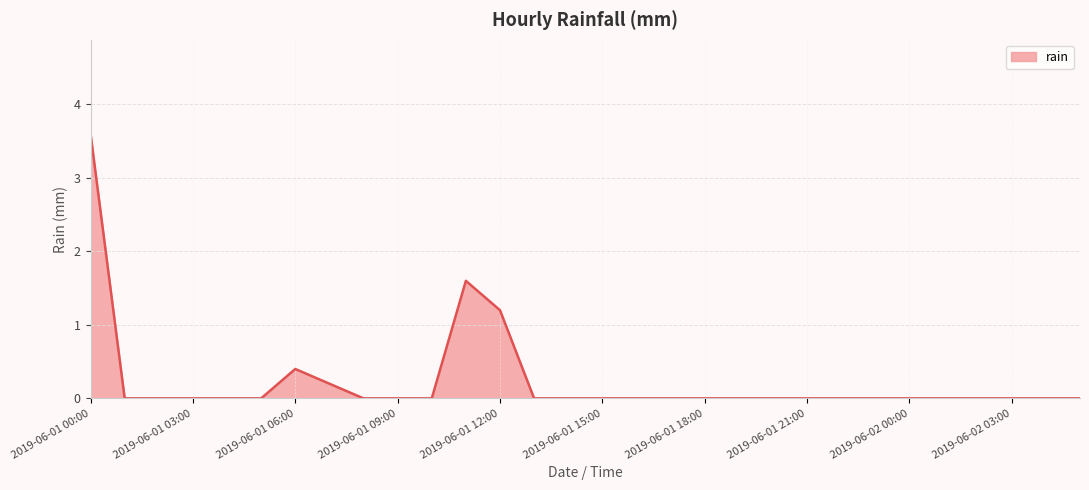

What is the difference between the maximum and minimum values?

3.6